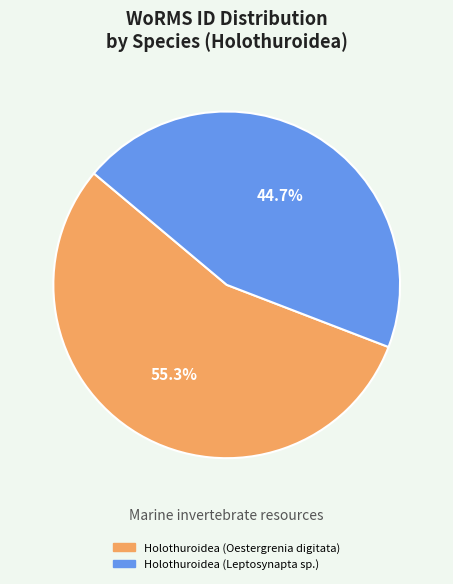

True or false: Holothuroidea (Oestergrenia digitata) accounts for 41% of the total.

False